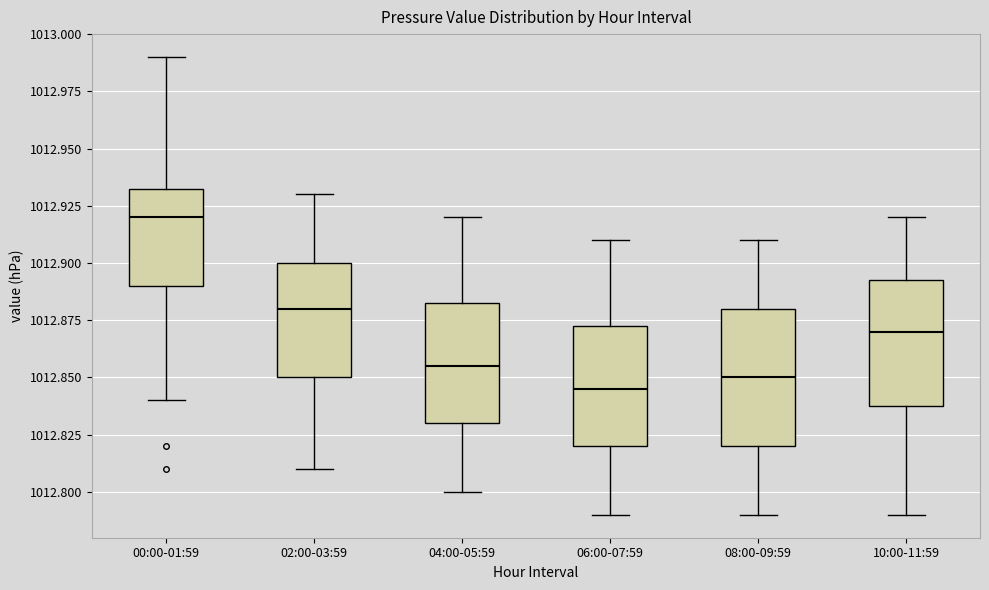

Which box is the tallest, from its lower edge to its upper edge?

08:00-09:59